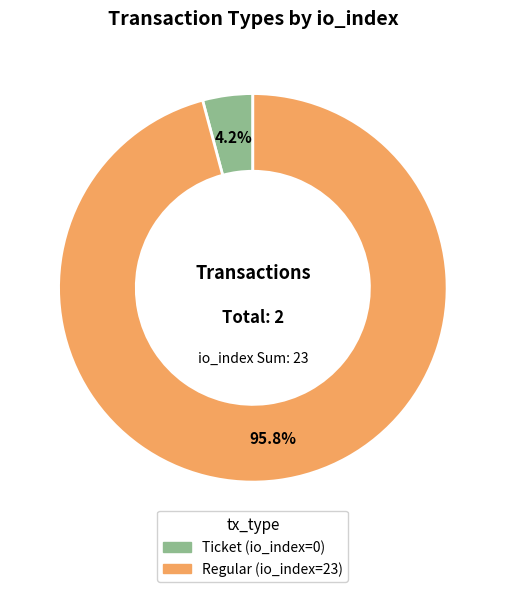

Is there any slice that represents more than half of the pie?

Yes